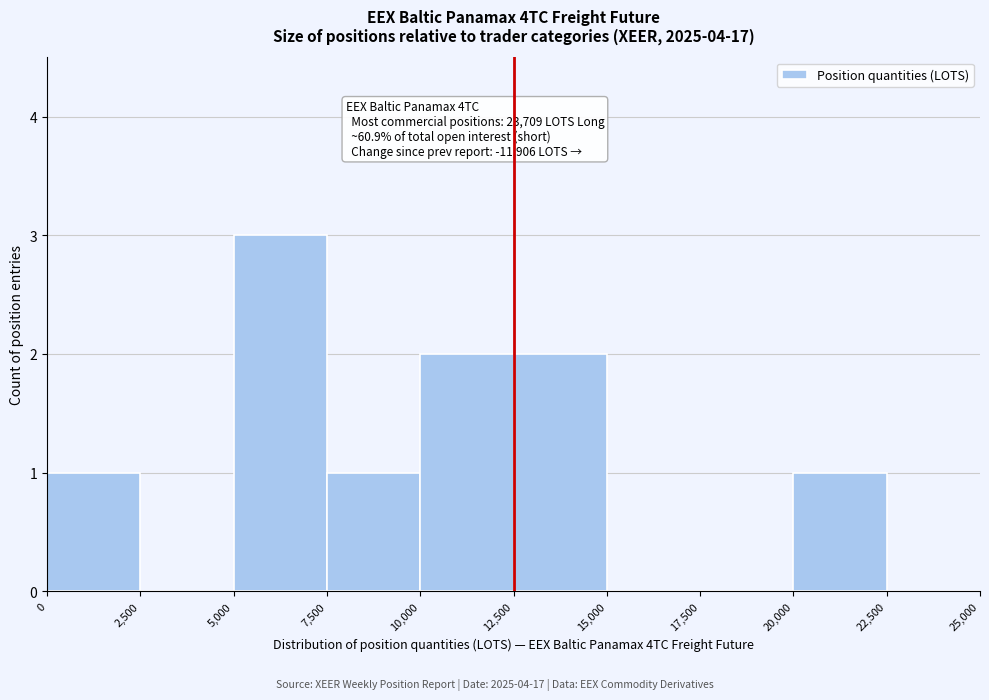

Over which range of the x-axis is the bar tallest?

5,000 to 7,500